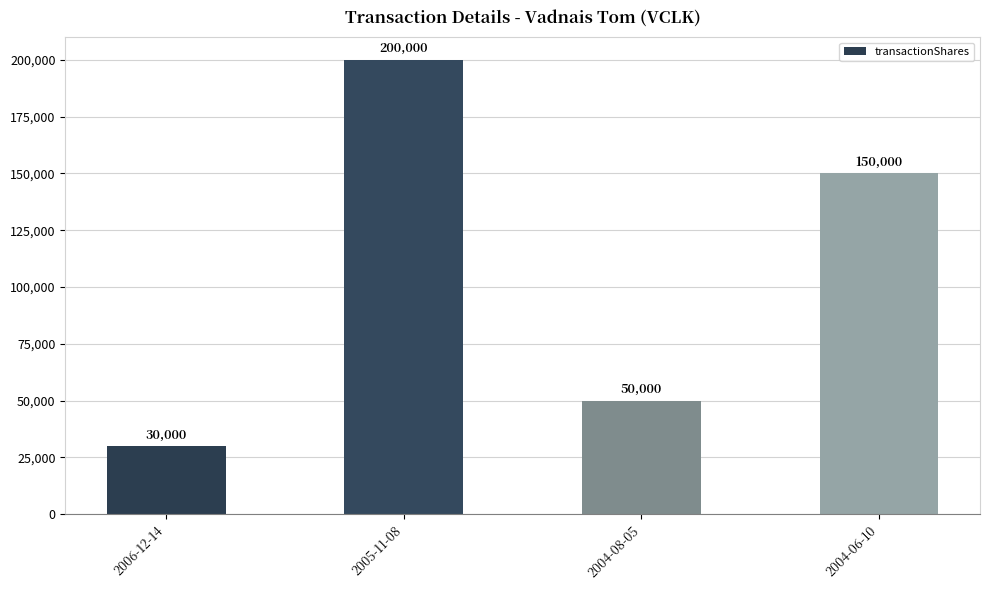

List the labels in order of value, smallest first.

2006-12-14, 2004-08-05, 2004-06-10, 2005-11-08